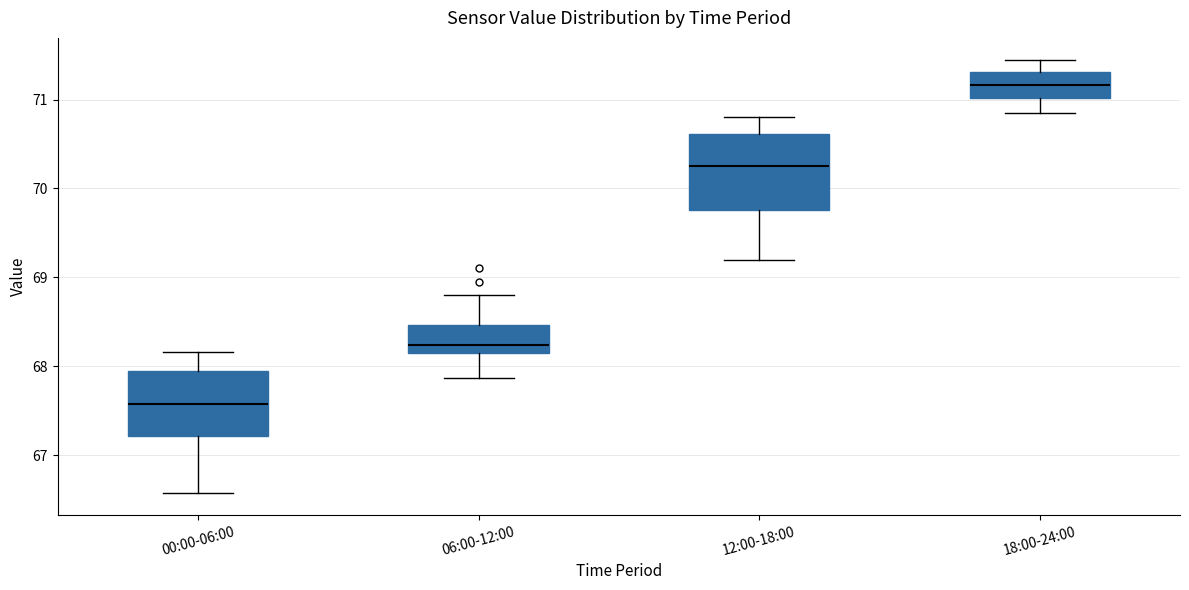

Which box is the tallest, from its lower edge to its upper edge?

12:00-18:00